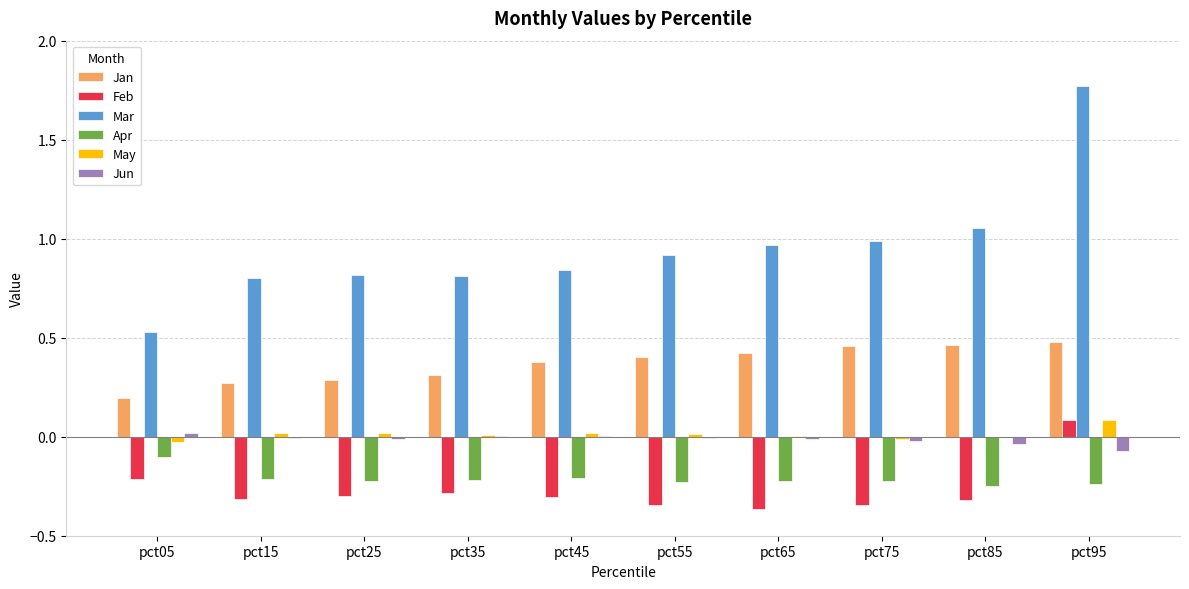

At which category is the sum across all series the highest?

pct95